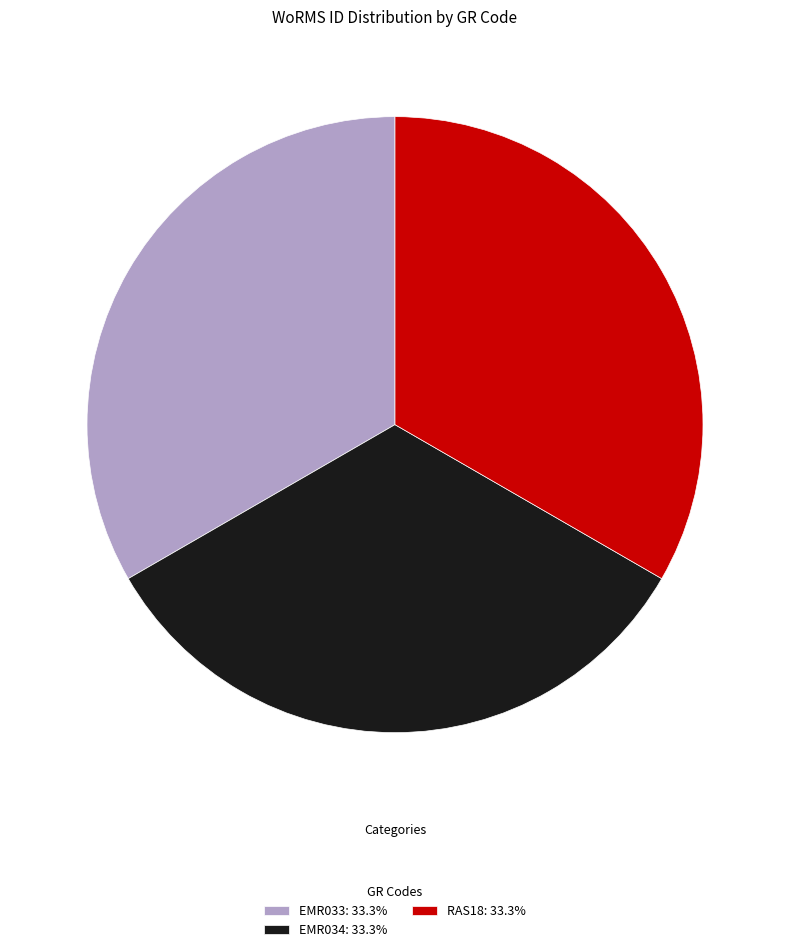

Do EMR033: 33.3% and RAS18: 33.3% together represent more than half of the pie?

Yes